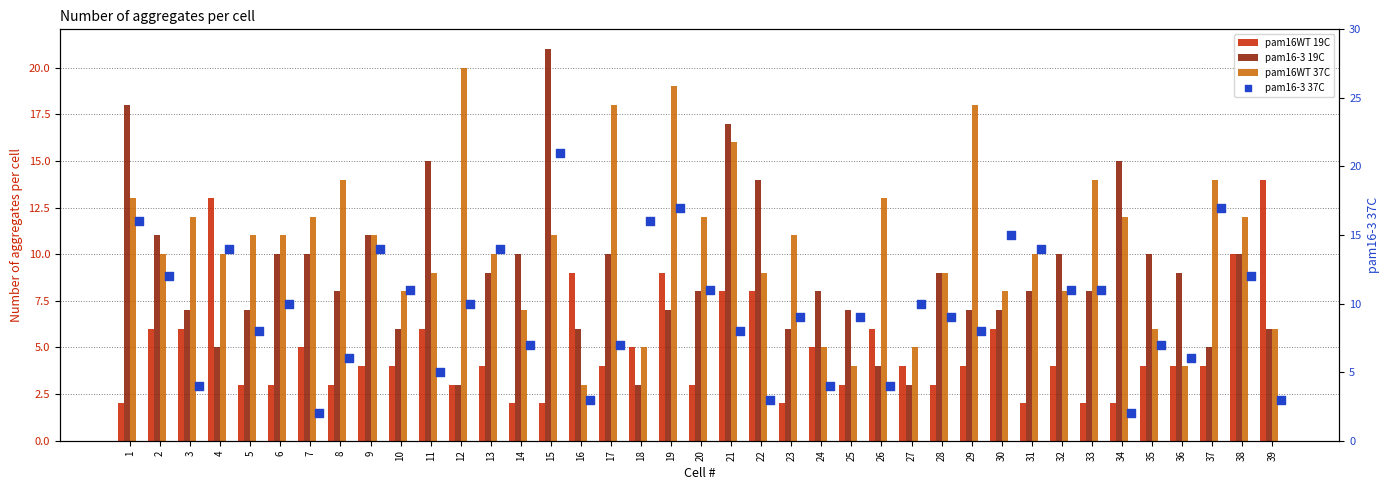

What are all the series names shown in the legend?

pam16WT 19C, pam16-3 19C, pam16WT 37C, pam16-3 37C